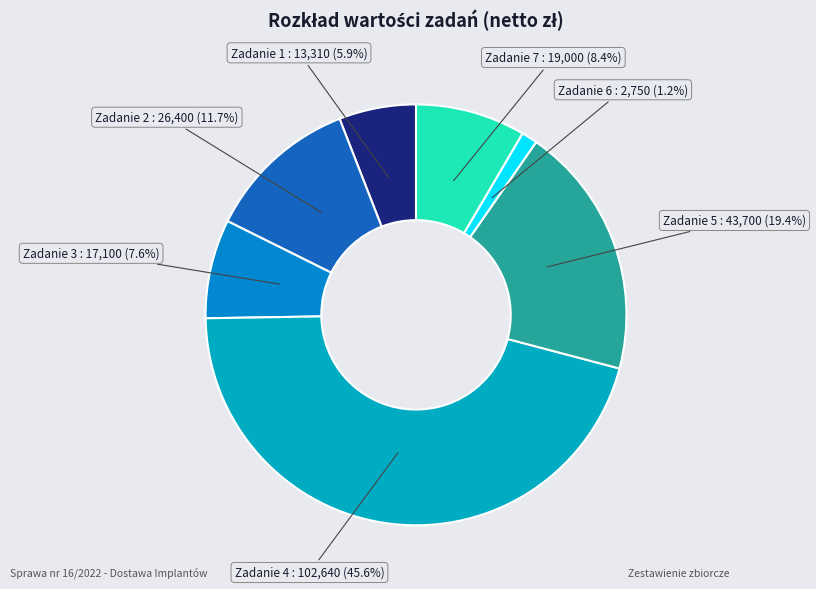

Is it true that Zadanie 7 is 18% of the pie?

False